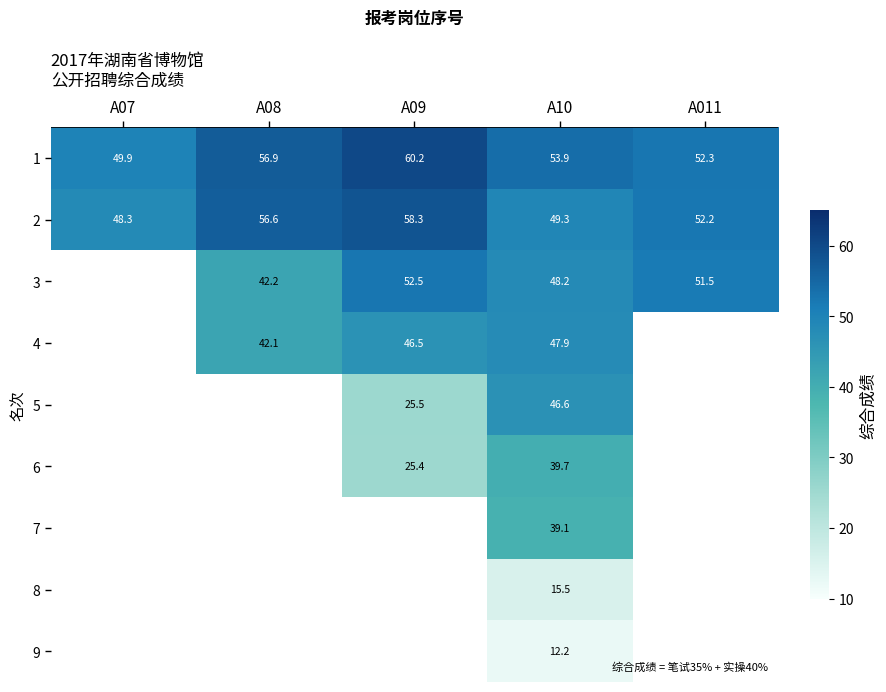

At which category is the sum across all series the highest?

A10